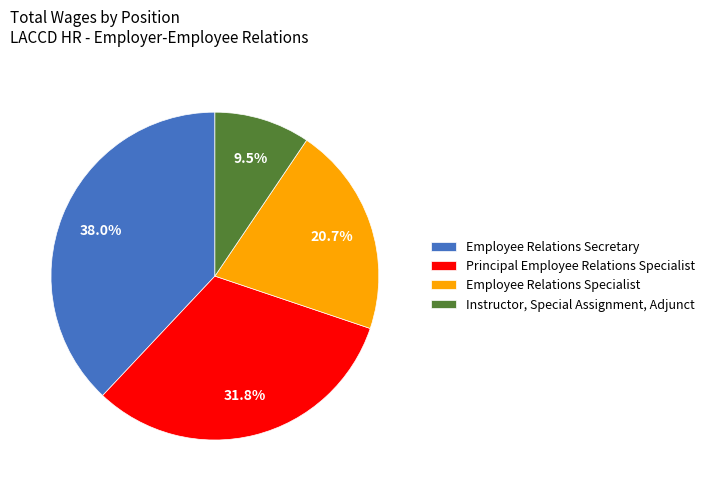

Count the number of slices in the pie.

4